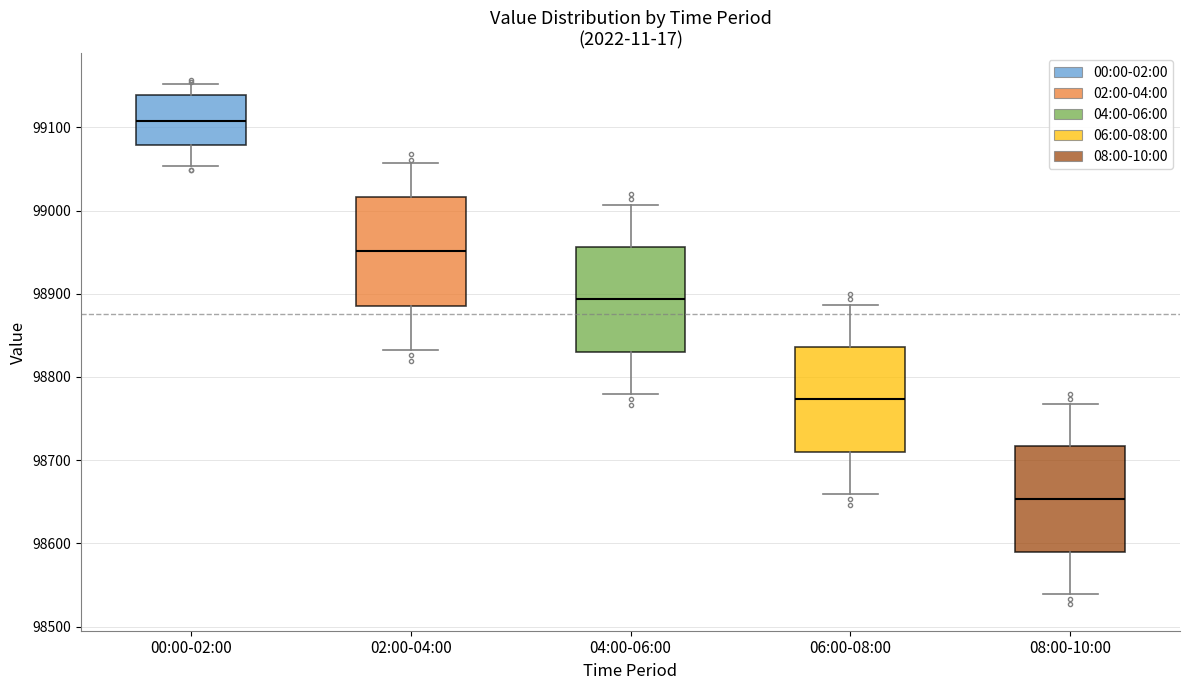

Reading left to right, transcribe this box plot: for each box, give where its median line is, the range the box spans, and where its two whiskers end, as read against the y-axis. The values are not printed on the chart, so give them approximately, as read against the axis.

00:00-02:00: median 99110, box 99080 to 99140, whiskers 99050 to 99150
02:00-04:00: median 98950, box 98890 to 99020, whiskers 98830 to 99060
04:00-06:00: median 98890, box 98830 to 98960, whiskers 98780 to 99010
06:00-08:00: median 98770, box 98710 to 98840, whiskers 98660 to 98890
08:00-10:00: median 98650, box 98590 to 98720, whiskers 98540 to 98770